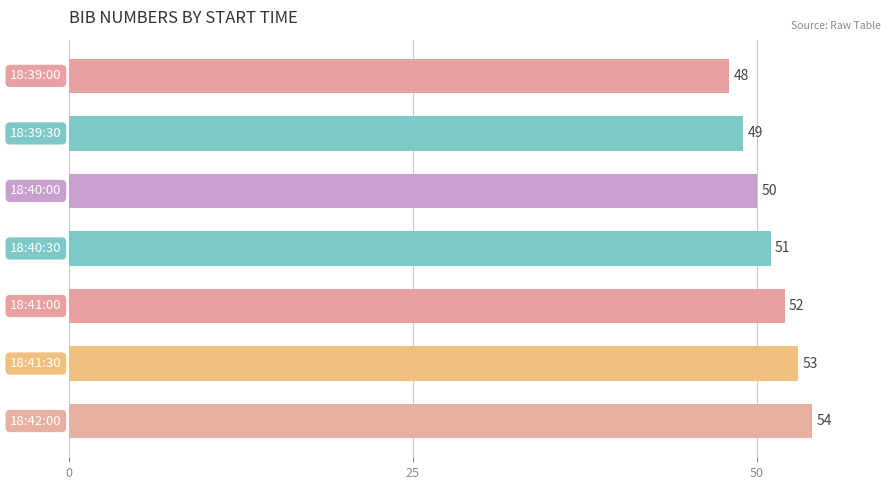

What is the minimum value shown in the chart?

48